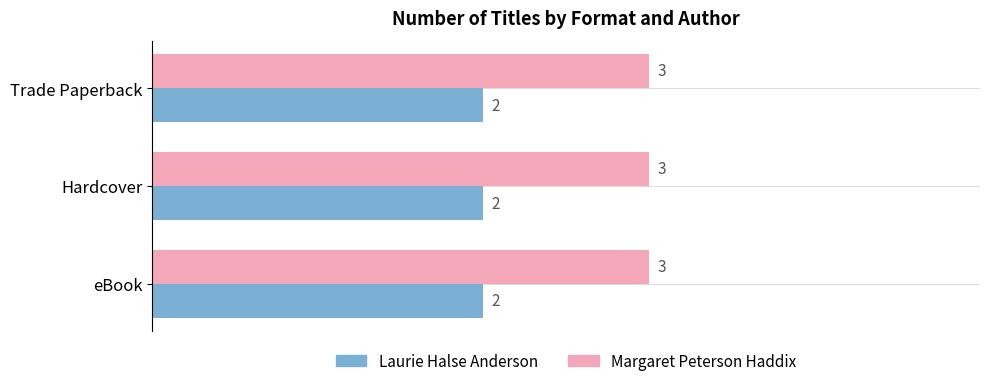

The Laurie Halse Anderson series shows 2 at eBook. True or false?

True